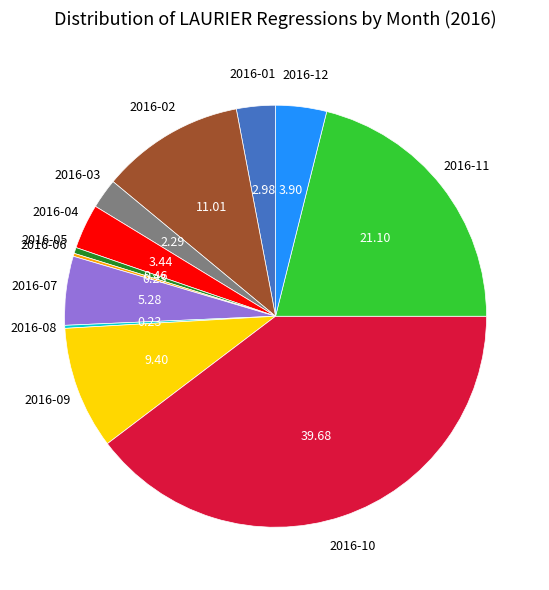

Is there a majority slice in this chart?

No